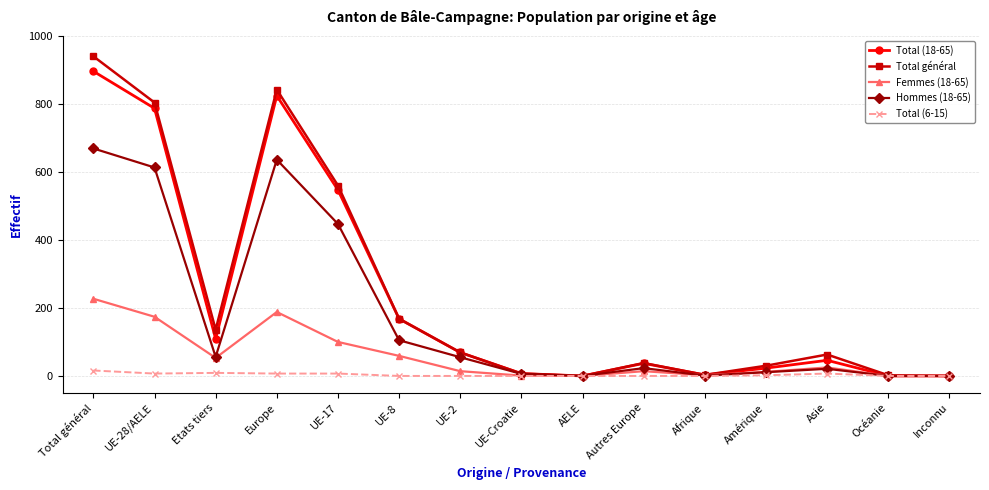

What is the average value of the Total général series?

244